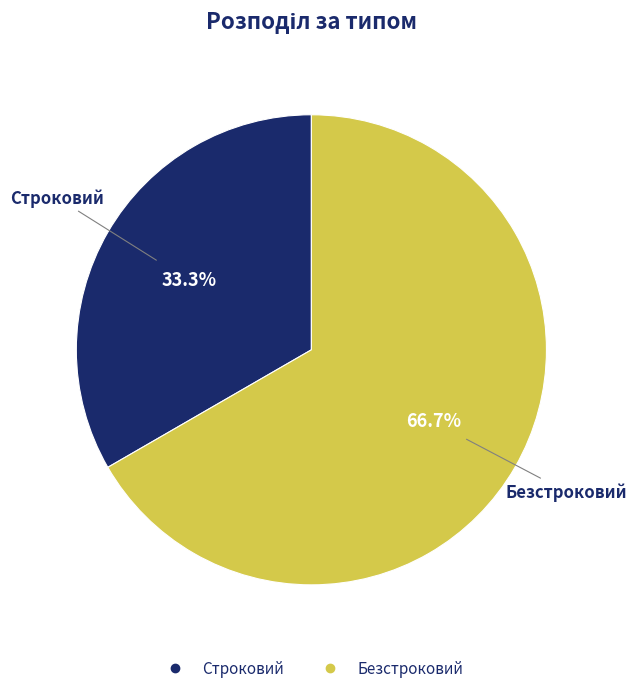

Count the number of slices in the pie.

2